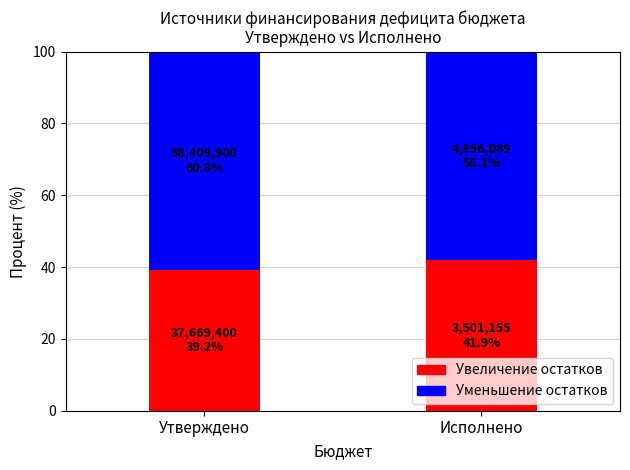

What is the total value across all series at Утверждено?

100.0